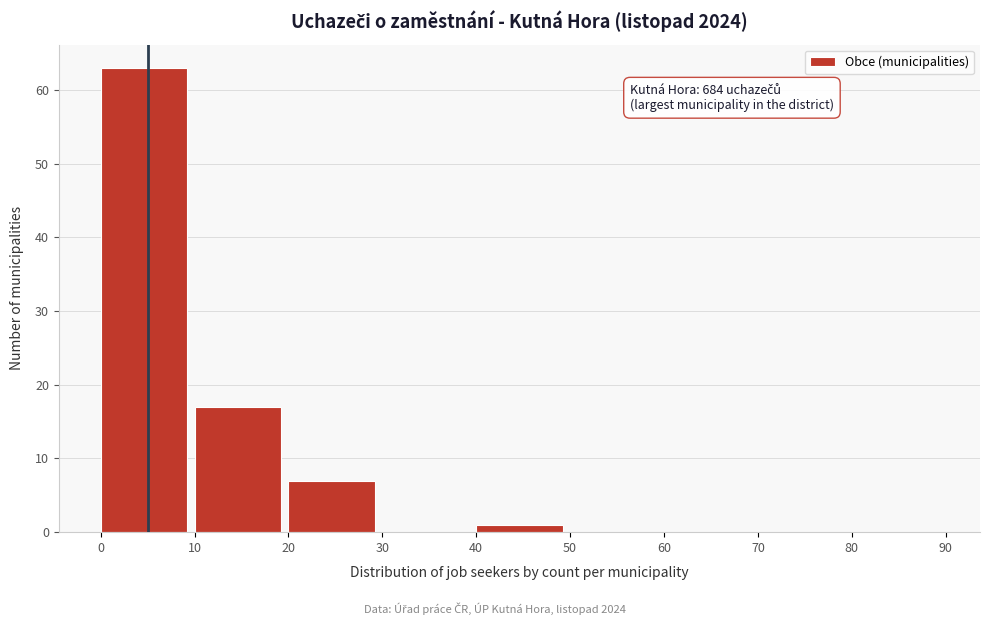

Over which range of the x-axis is the bar tallest?

0 to 10